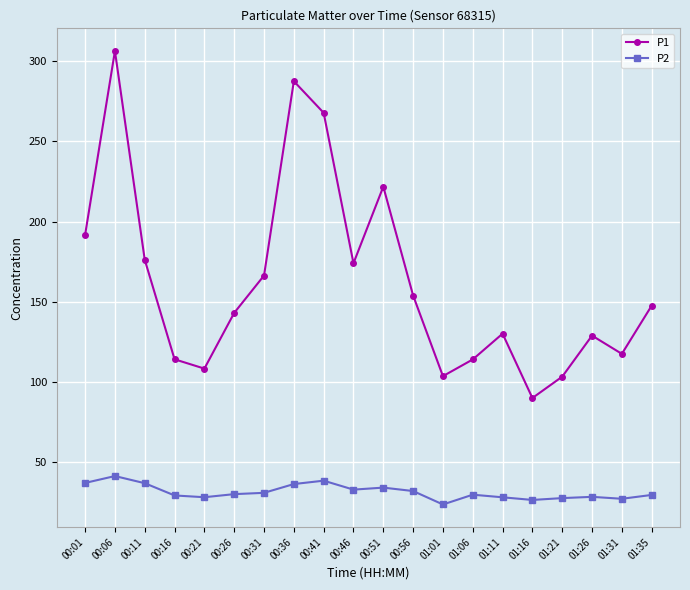

True or false: P2 and P1 cross at least once.

False